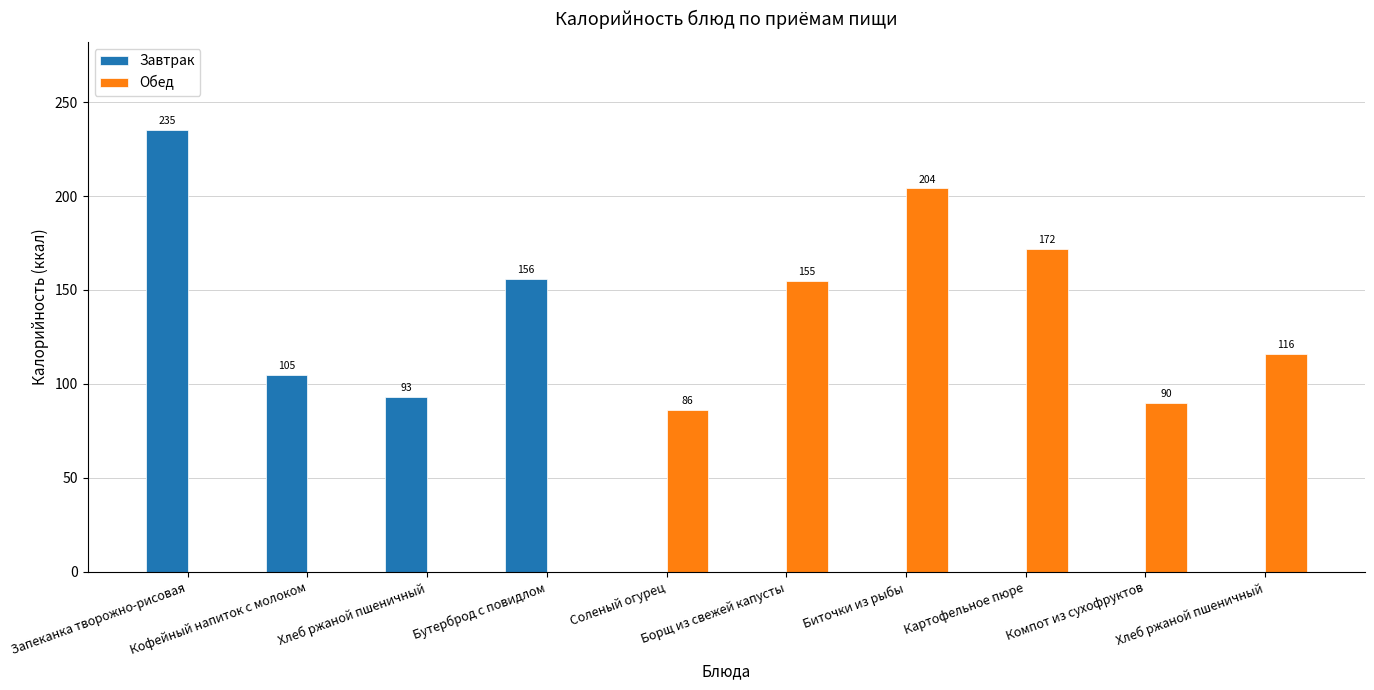

What are all the series names shown in the legend?

Завтрак, Обед